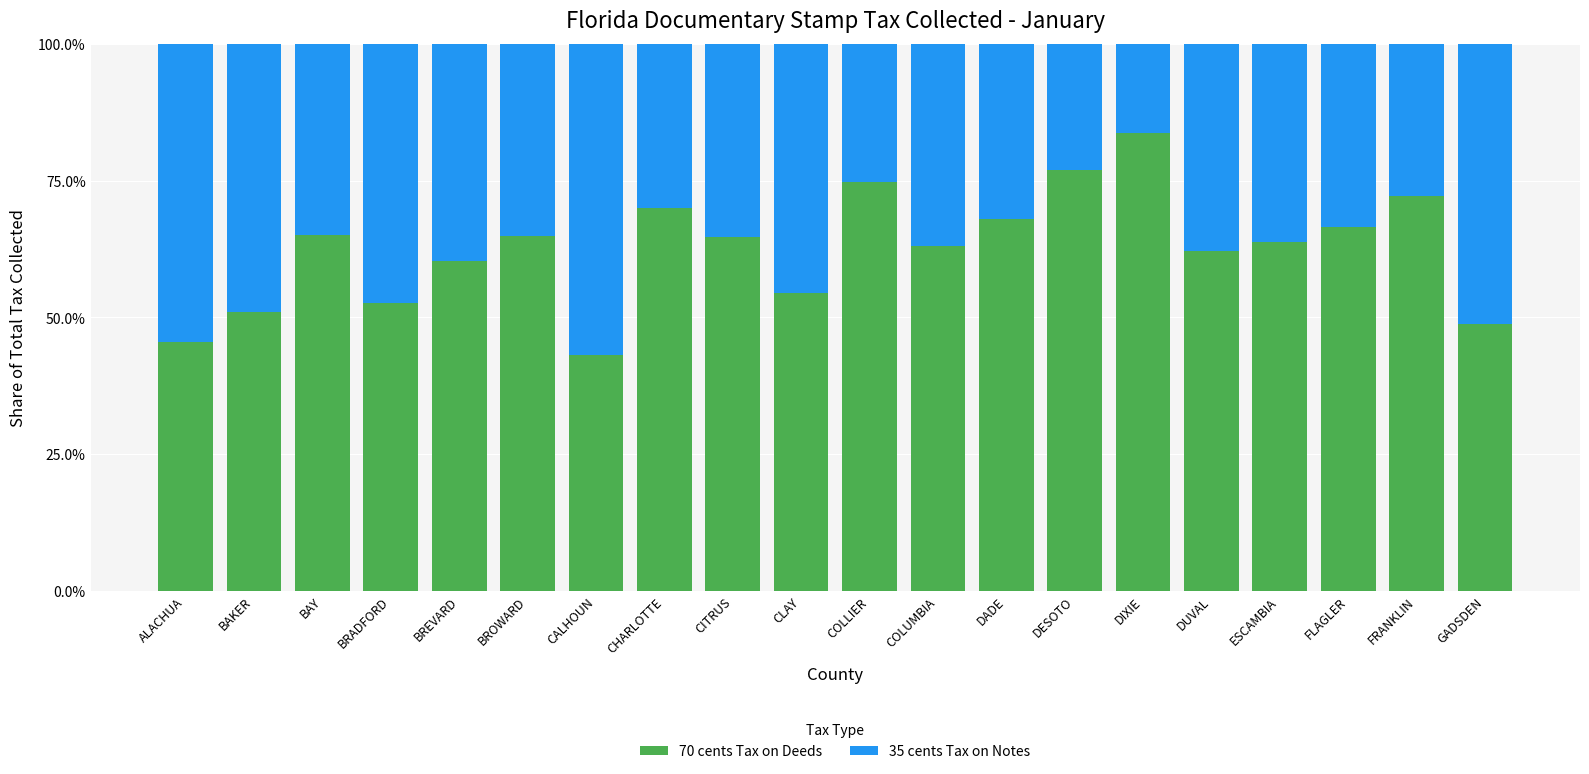

At how many categories does at least one series exceed 0?

20